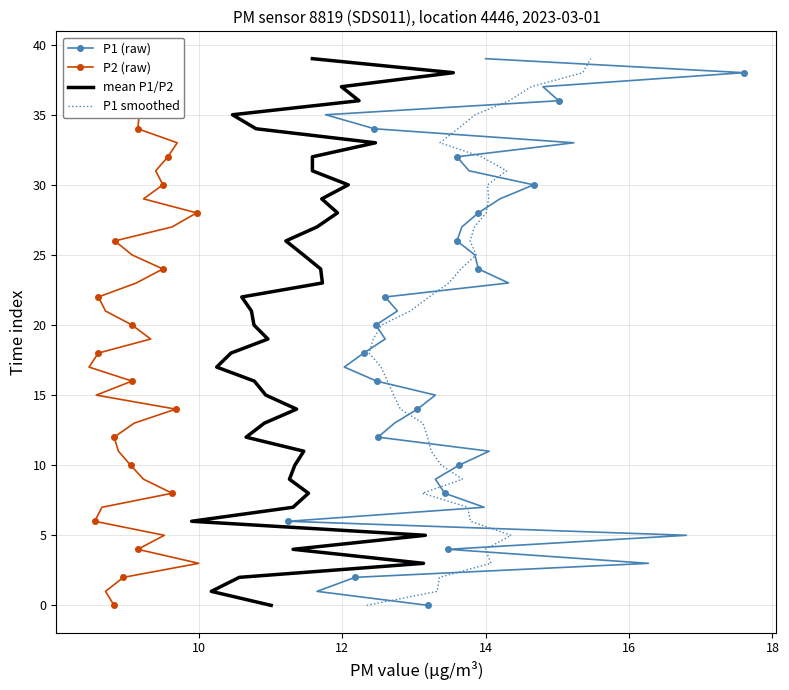

What is the label of the 15th point from the left?

14